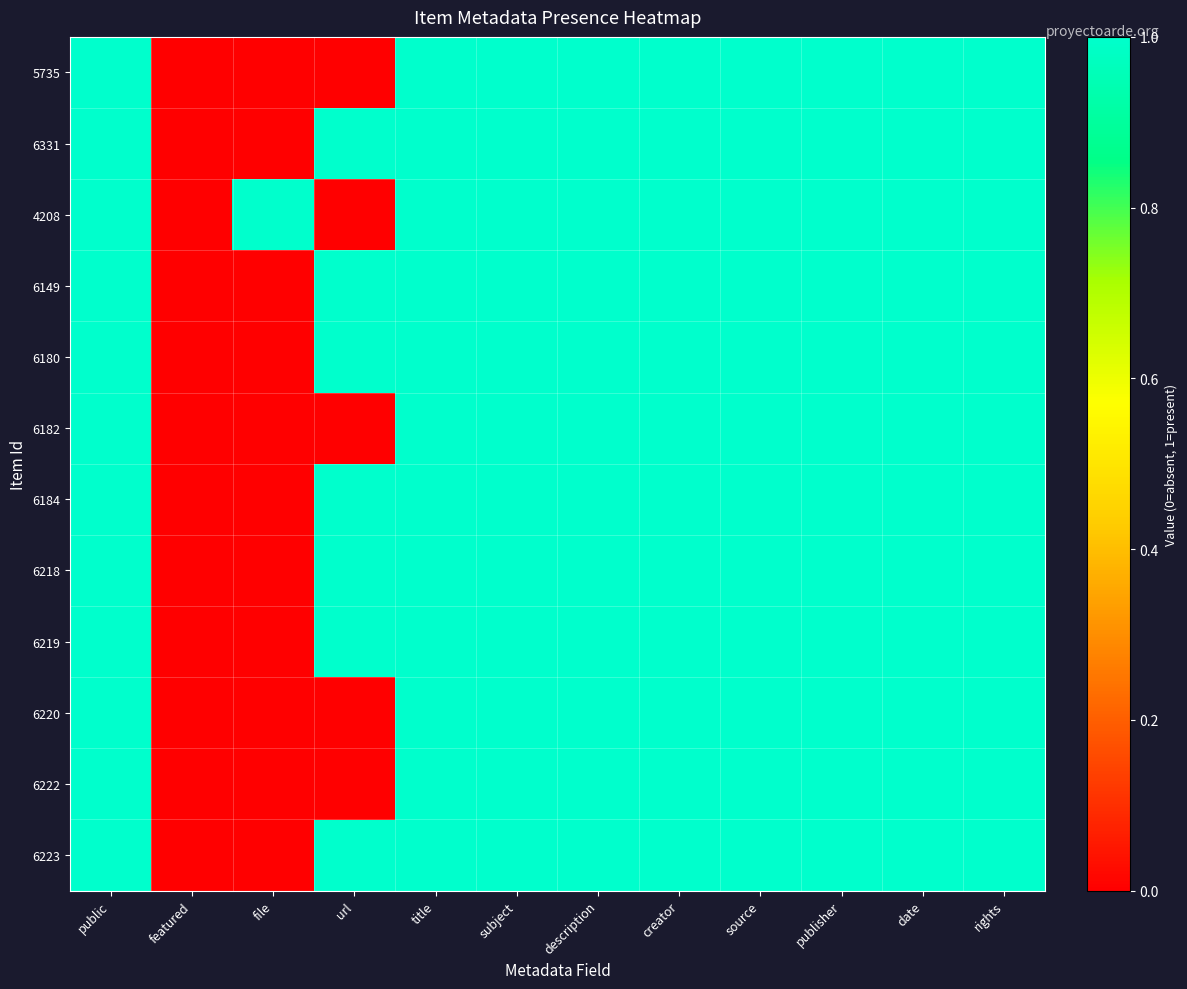

What is the greatest value displayed?

1